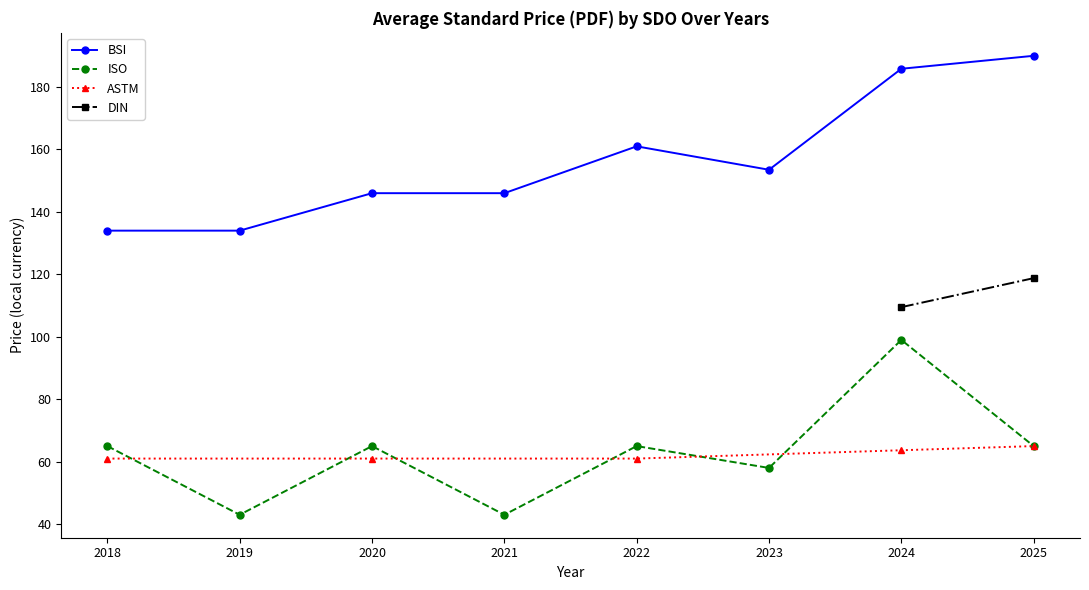

Between 2017 and 2015, which is larger?

2017